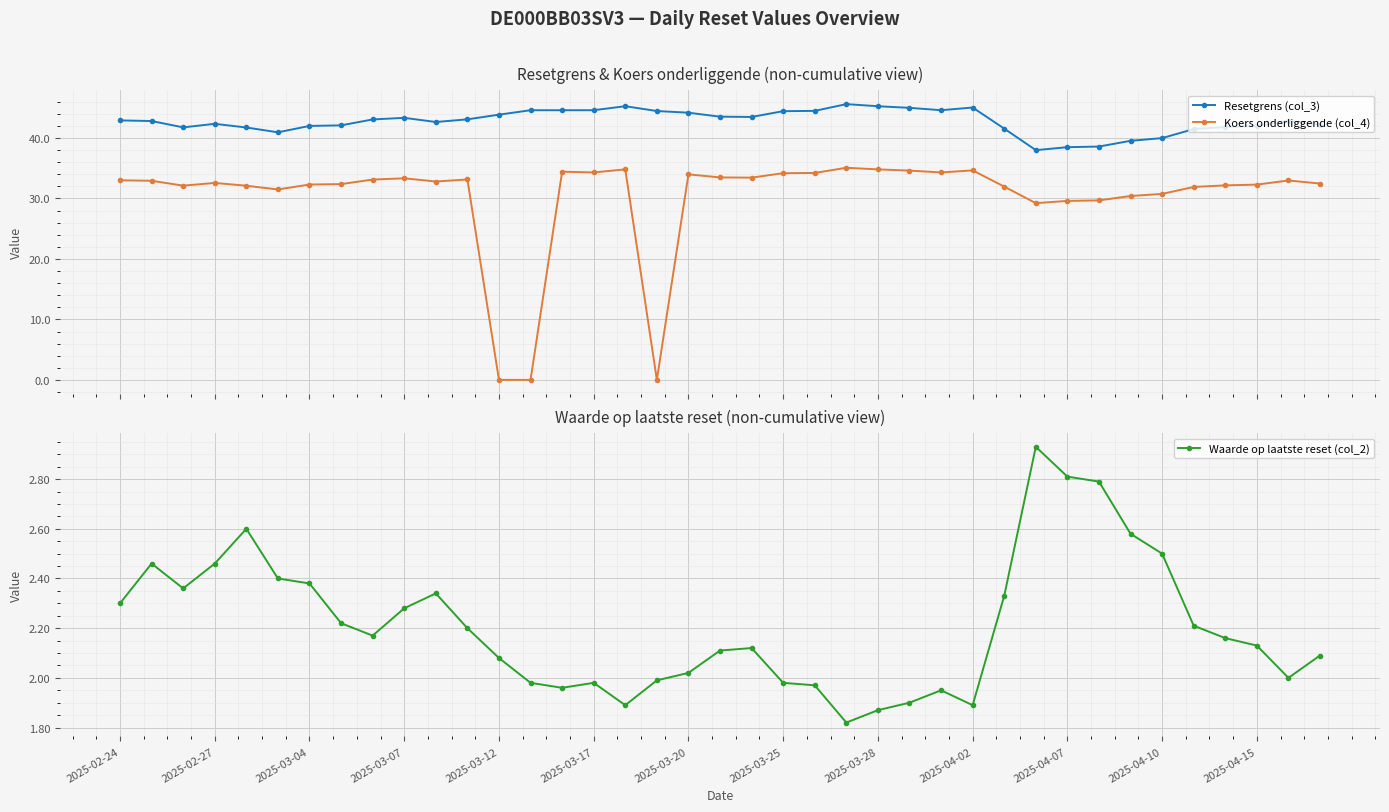

What is the value of the Resetgrens (col_3) point at the 39th from the left?

42.2